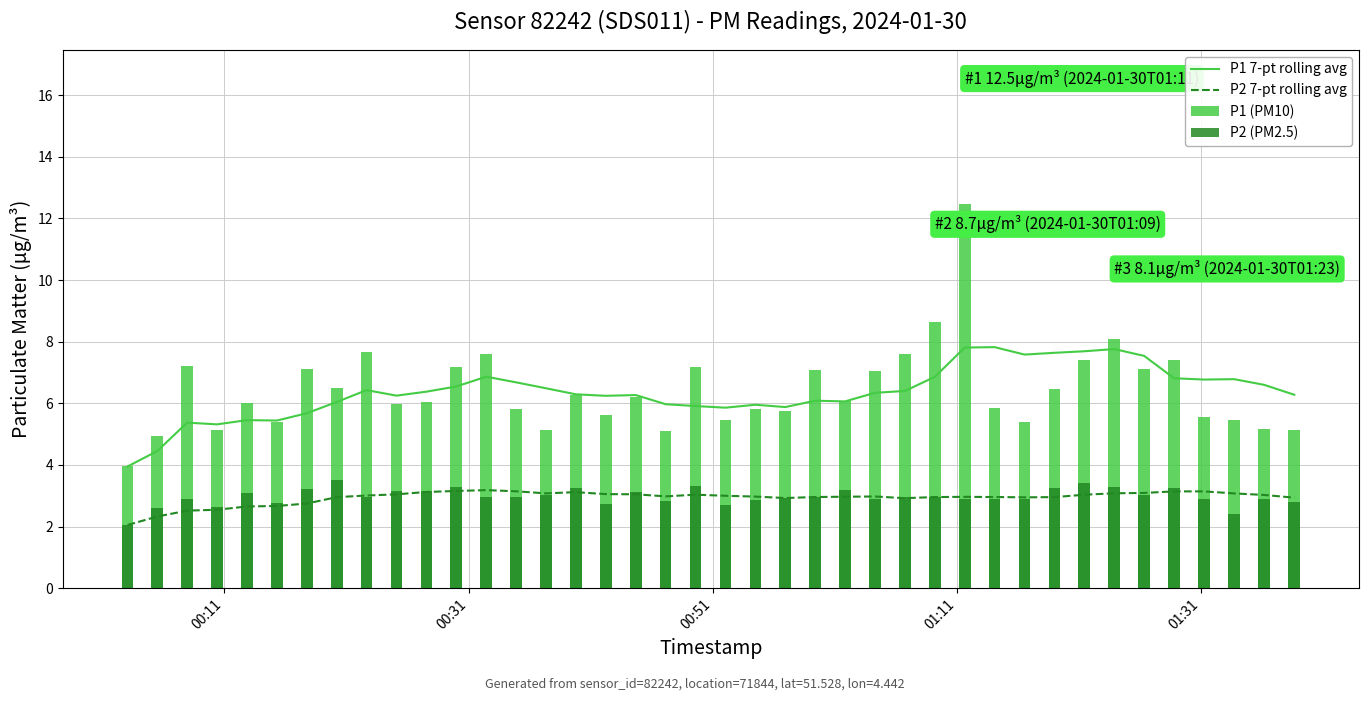

True or false: P2 7-pt rolling avg and P1 7-pt rolling avg intersect in this chart.

False